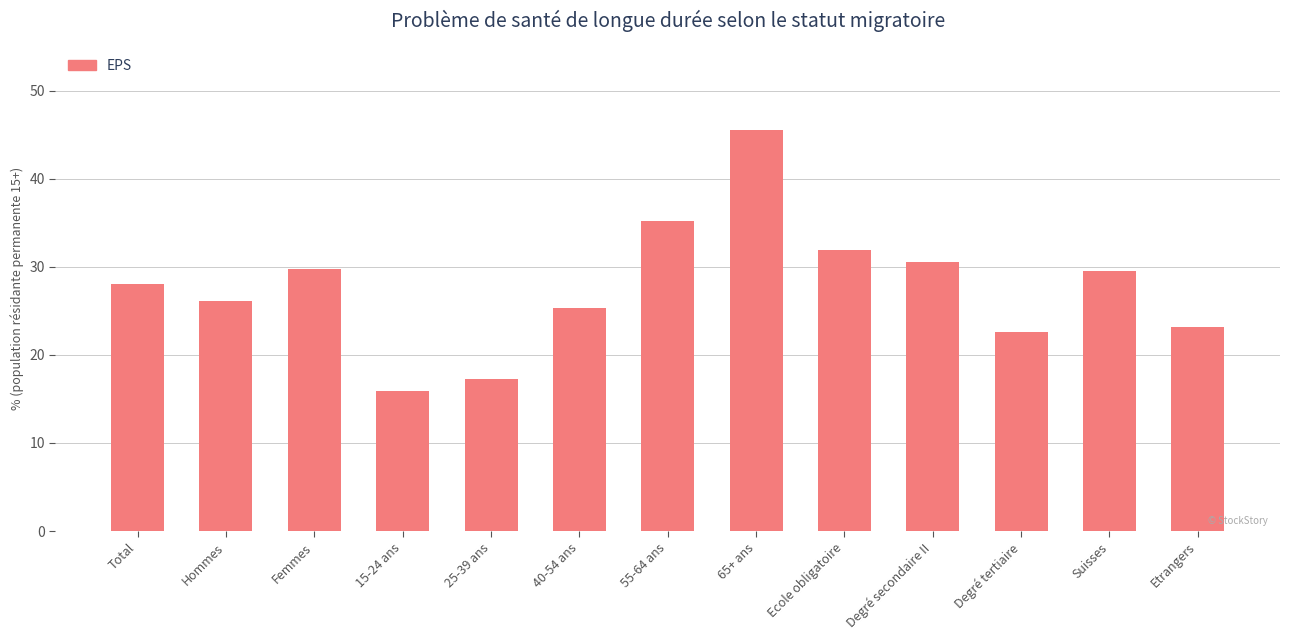

Between Degré tertiaire and Ecole obligatoire, which is larger?

Ecole obligatoire